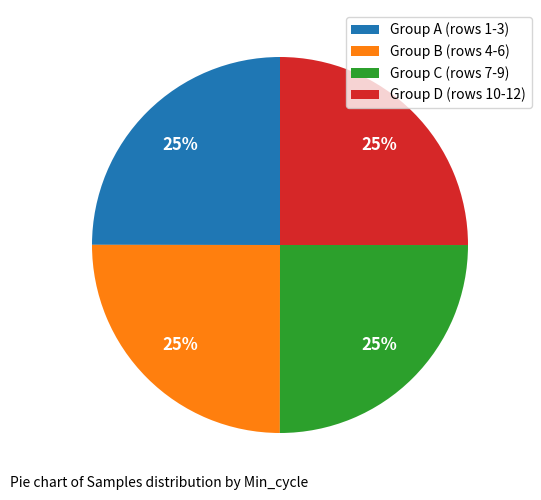

Does Group D (rows 10-12) account for over 50% of the chart?

No